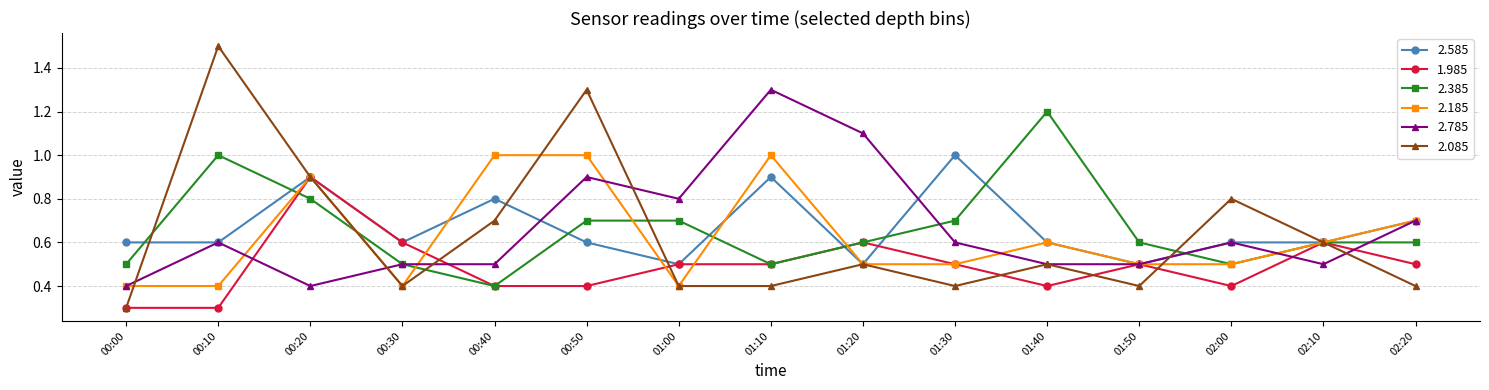

Is it true that 2.085 equals 0.7 at 01:50?

False